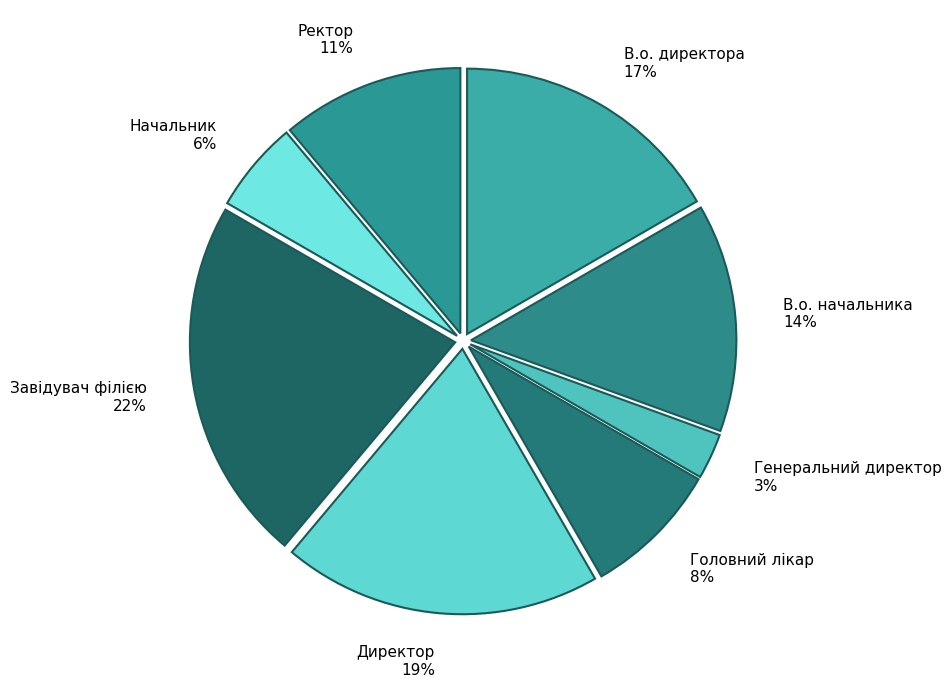

Is it true that В.о. начальника is 14% of the pie?

True